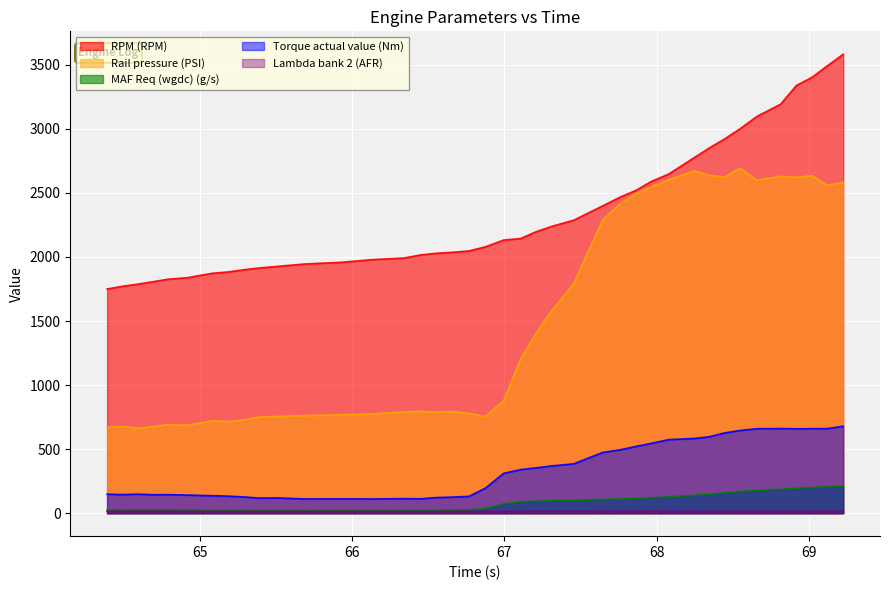

How many data points does each series have?

40